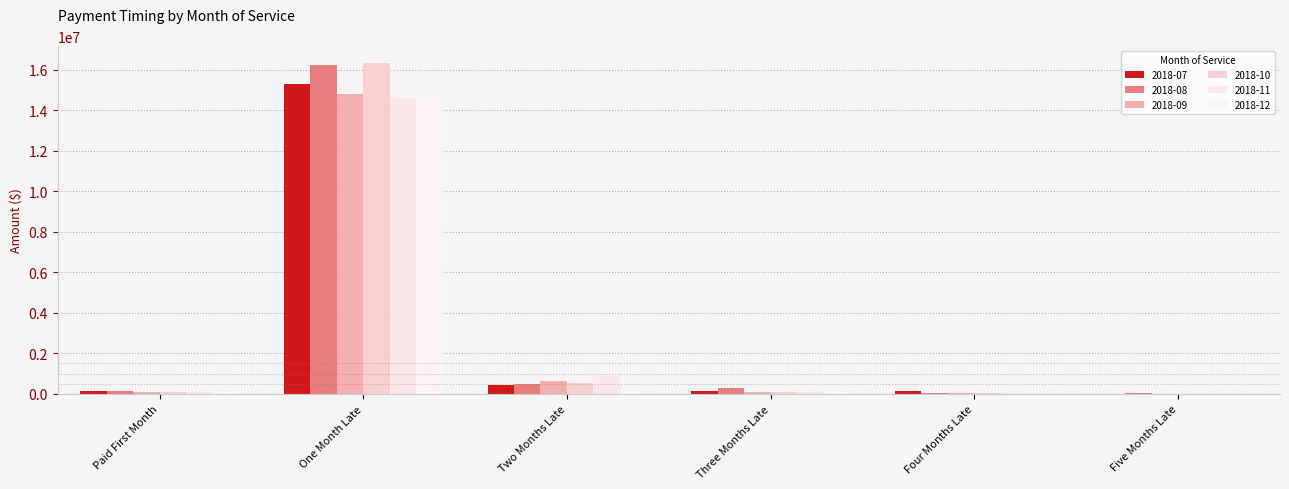

What is the label of the 3rd bar from the left?

Two Months Late